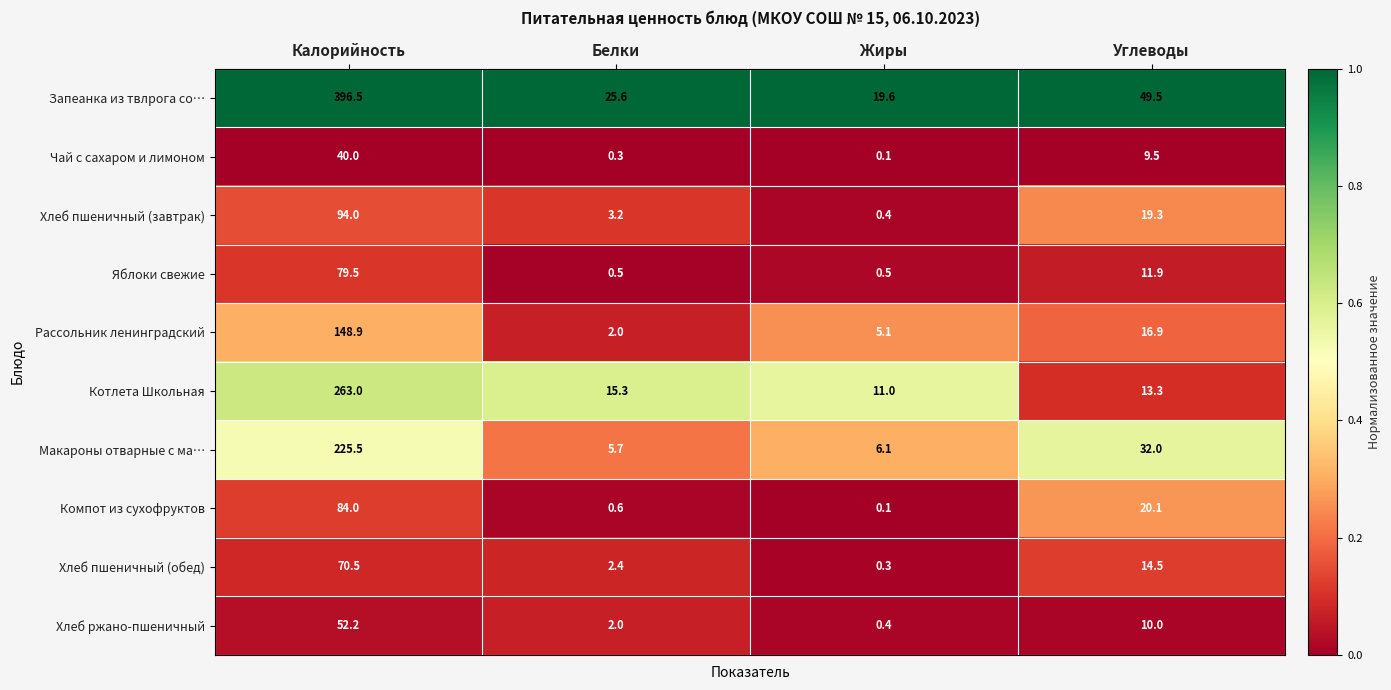

List the series in order of their peak value, highest first.

Запеанка из твлрога со…, Котлета Школьная, Макароны отварные с ма…, Рассольник ленинградский, Хлеб пшеничный (завтрак), Компот из сухофруктов, Яблоки свежие, Хлеб пшеничный (обед), Хлеб ржано-пшеничный, Чай с сахаром и лимоном